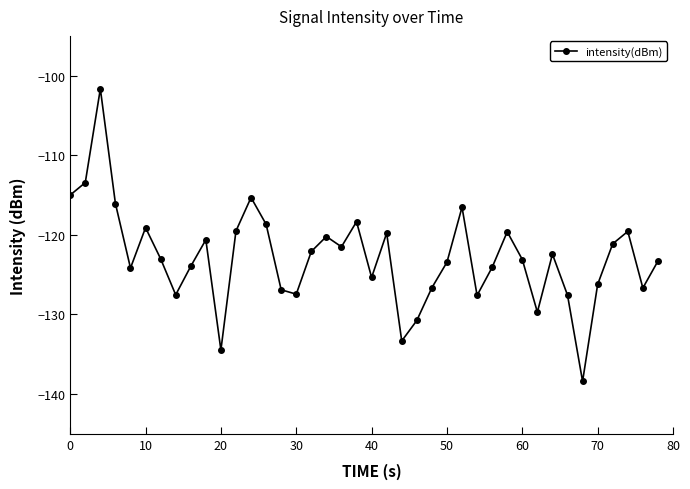

True or false: there are more than 2 points higher than both neighbors.

True